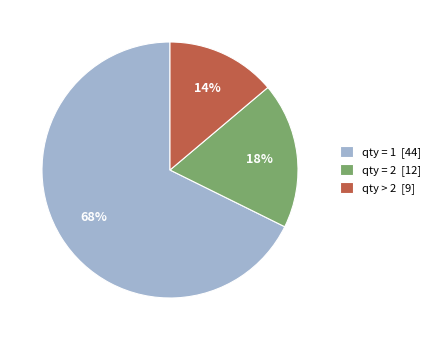

Between qty > 2 and qty = 1, which is larger?

qty = 1